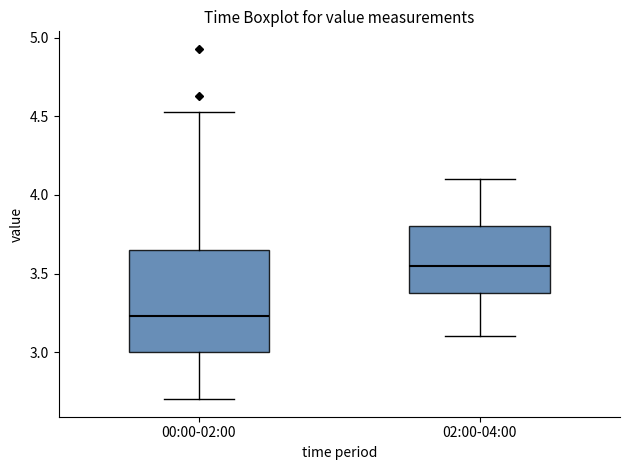

Reading left to right, read every box against the y-axis: the position of its median line, the range the box covers, and the ends of its whiskers. The values are not printed on the chart, so give them approximately, as read against the axis.

00:00-02:00: median 3.25, box 3.00 to 3.65, whiskers 2.70 to 4.55
02:00-04:00: median 3.55, box 3.40 to 3.80, whiskers 3.10 to 4.10